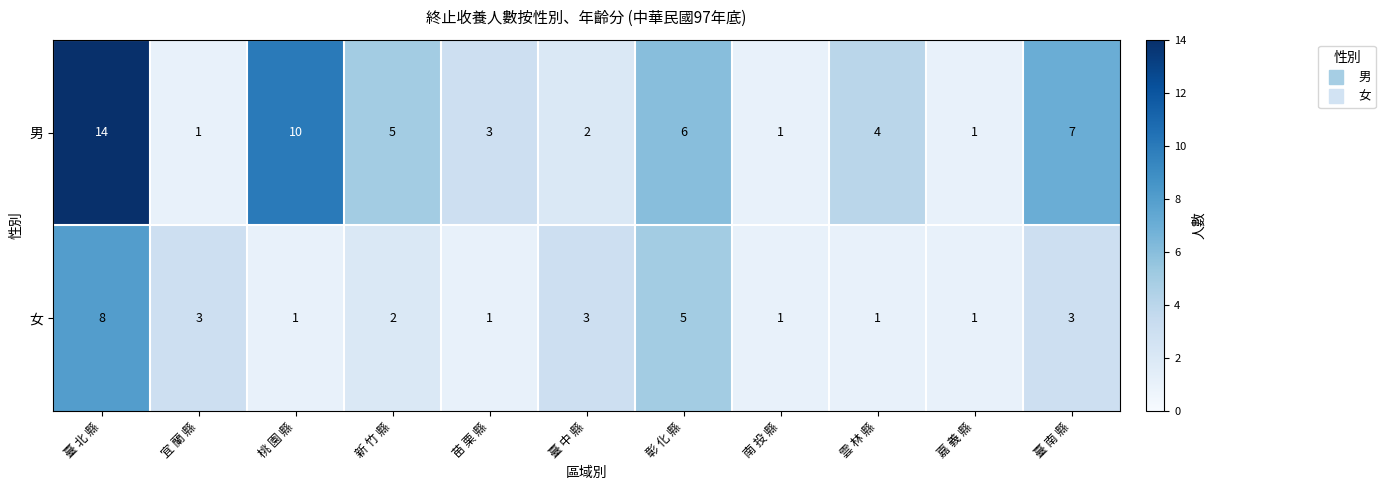

What is the total value across all series at 臺 北 縣?

22